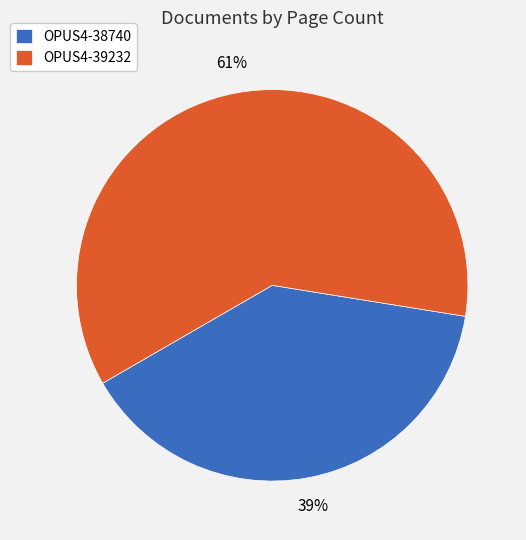

To the nearest percent, what portion does OPUS4-39232 represent?

61%